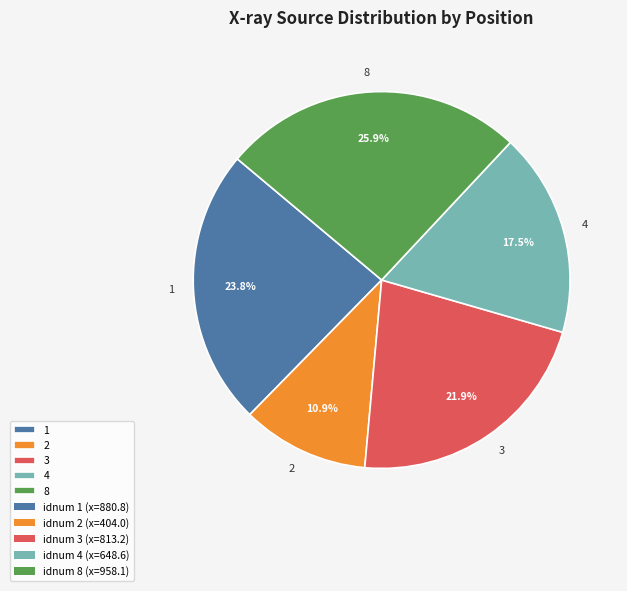

How many slices are in this pie chart?

5